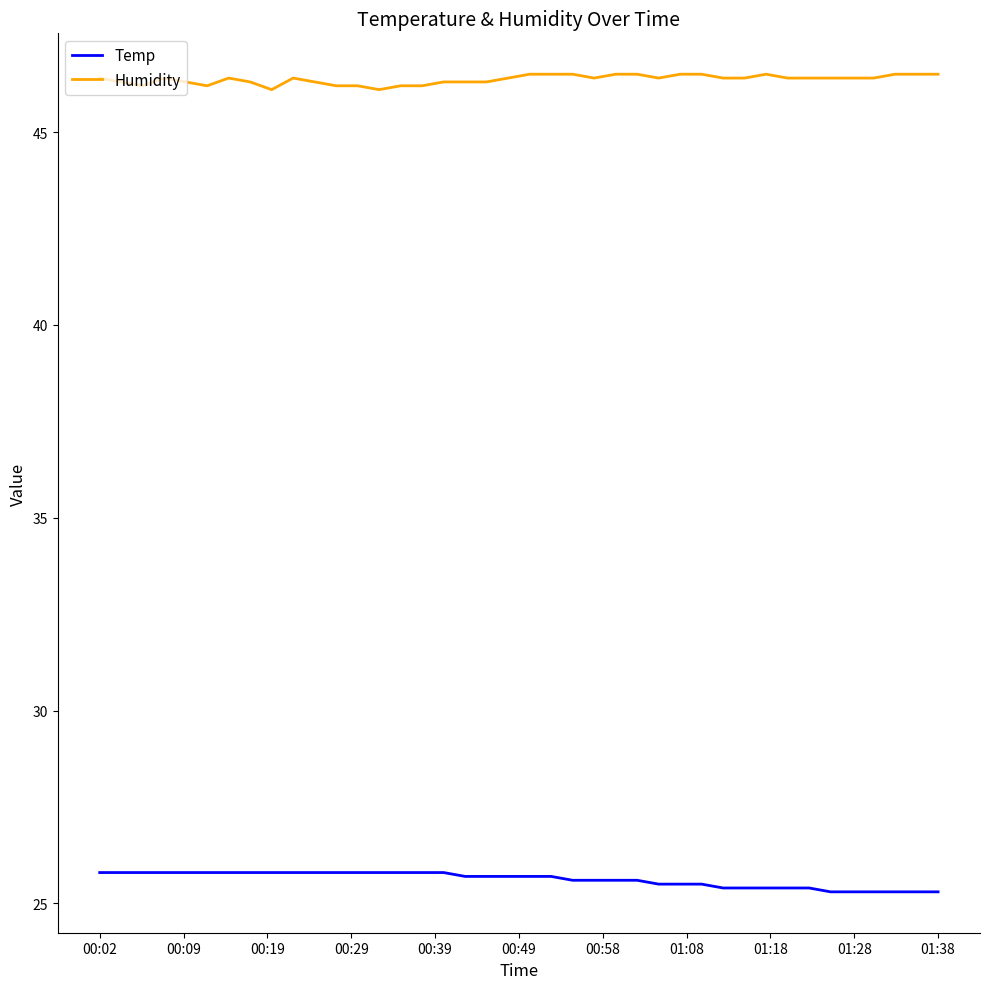

True or false: Humidity and Temp cross at least once.

False